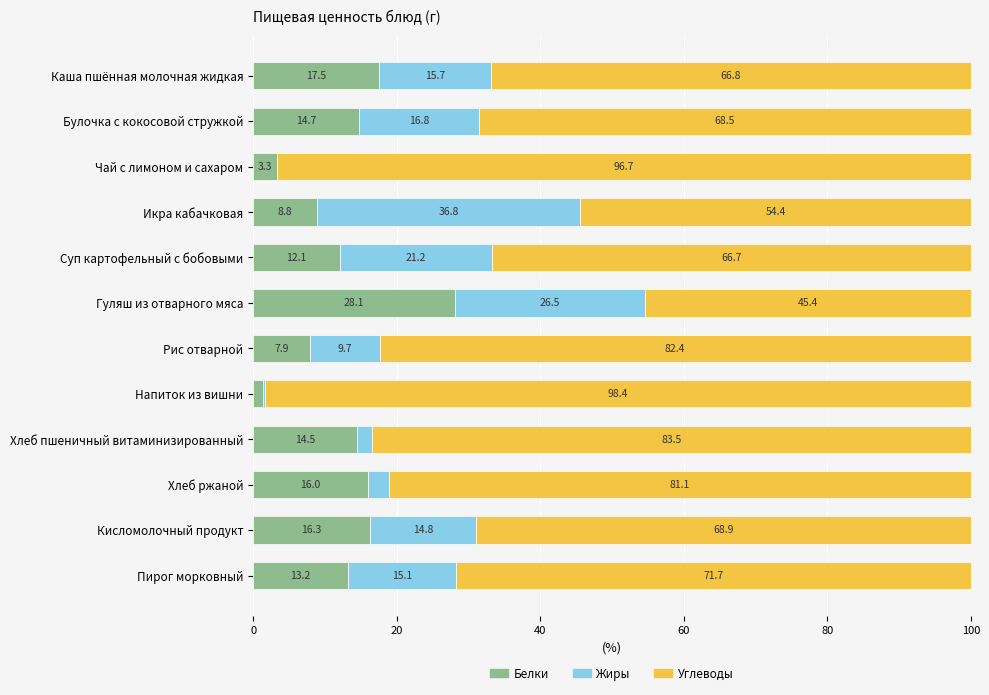

What is the total value across all series at Булочка с кокосовой стружкой?

100.0